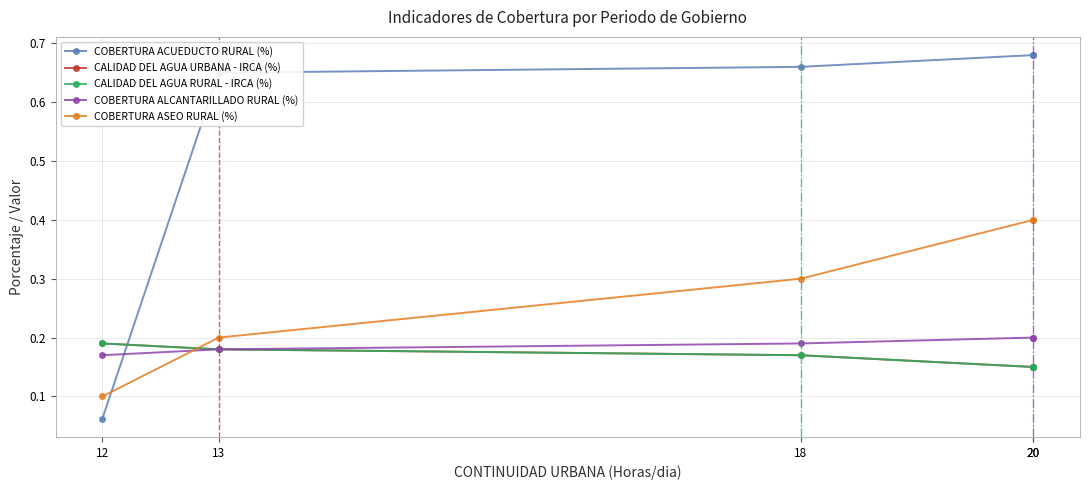

True or false: CALIDAD DEL AGUA URBANA - IRCA (%) has a value of 0.1 at 20.

True